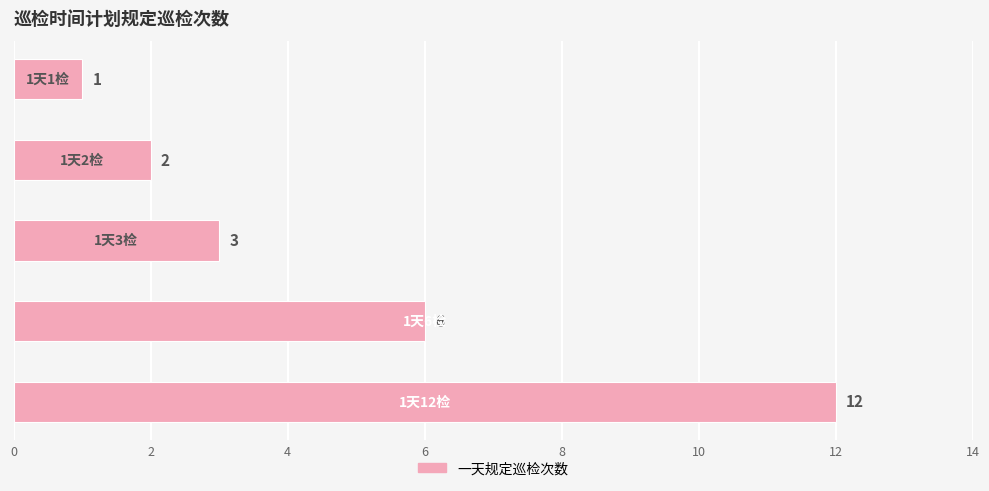

What is the greatest value displayed?

12